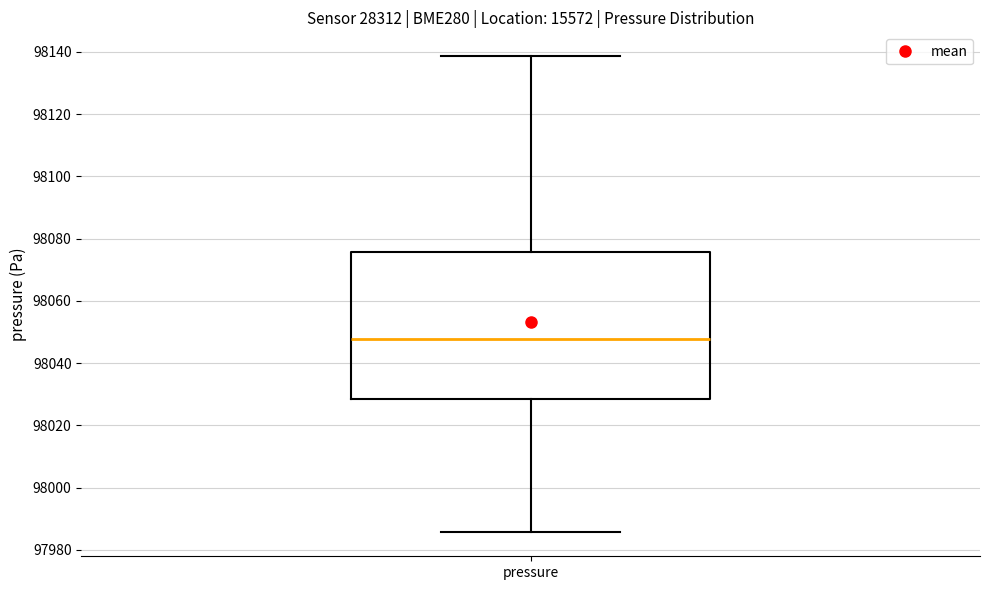

Read this box plot against the y-axis: the position of the median line, the range covered by the box, and the ends of both whiskers. The values are not printed on the chart, so give them approximately, as read against the axis.

median 98048, box 98028 to 98076, whiskers 97986 to 98138